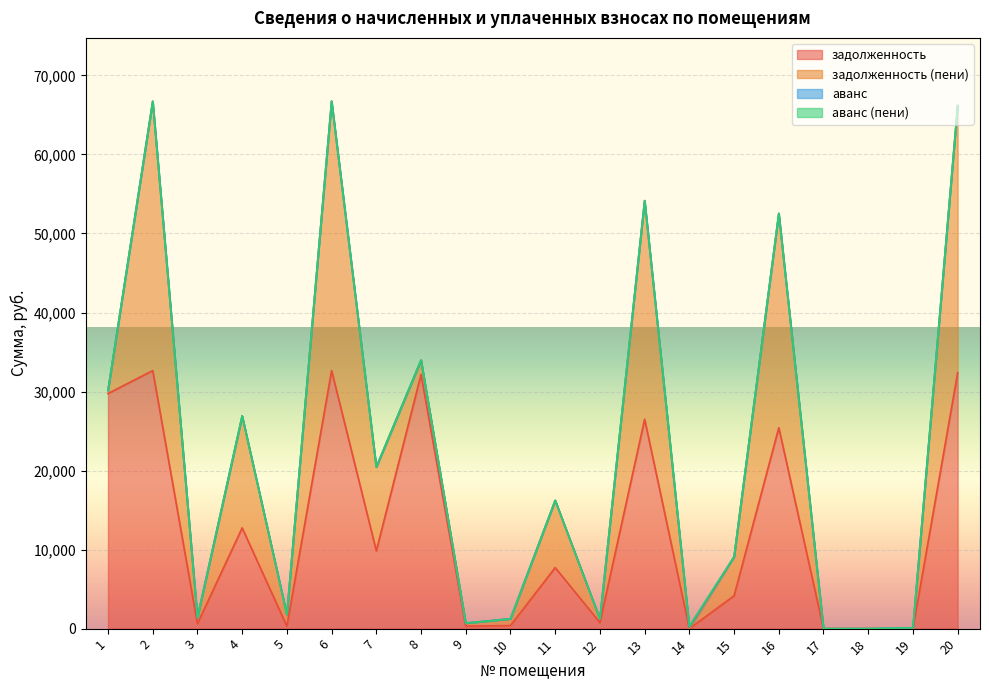

What is the maximum value for задолженность?

32657.7